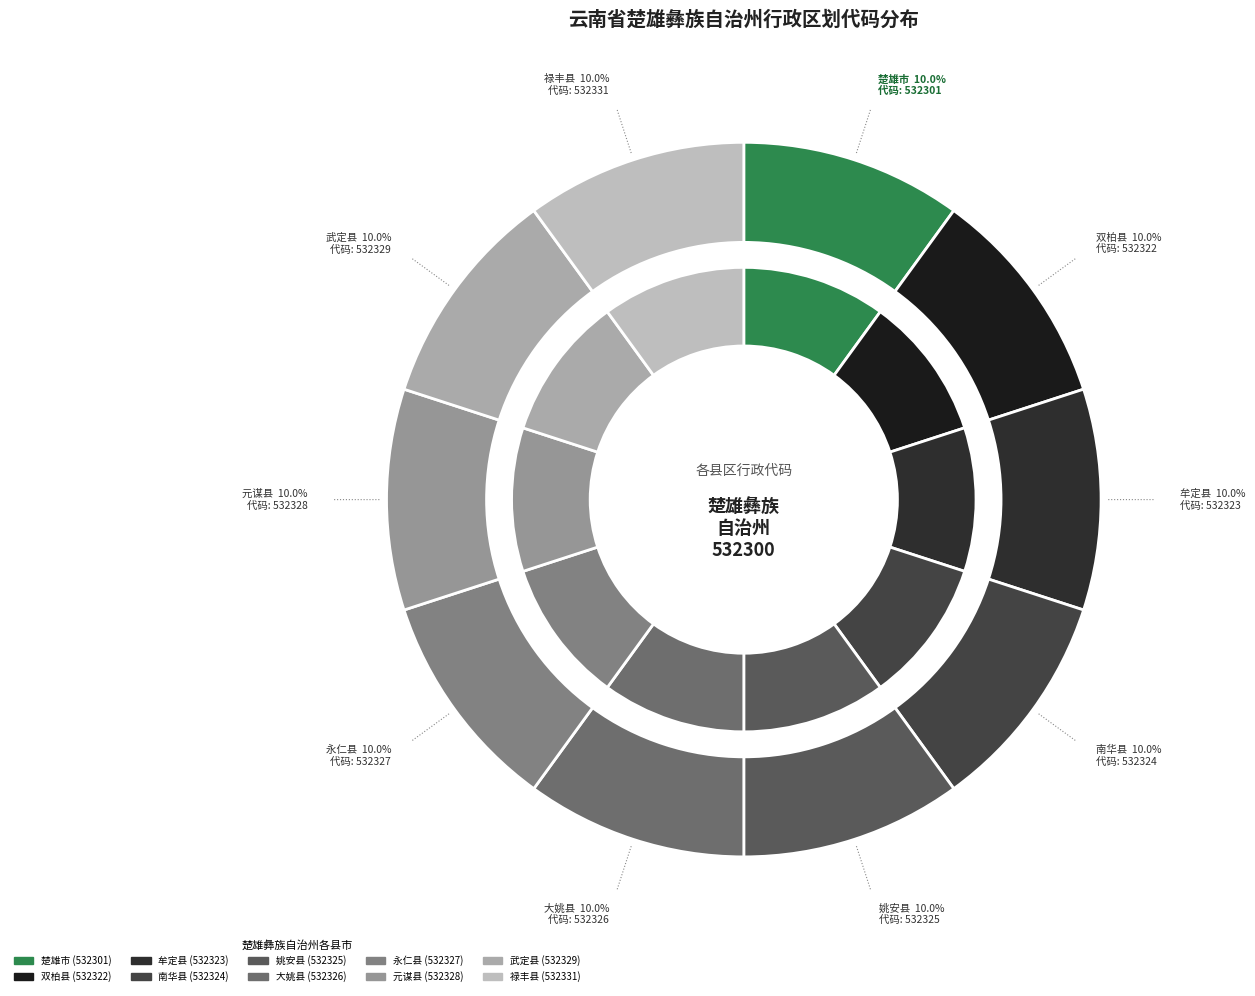

How many slices are in this pie chart?

10